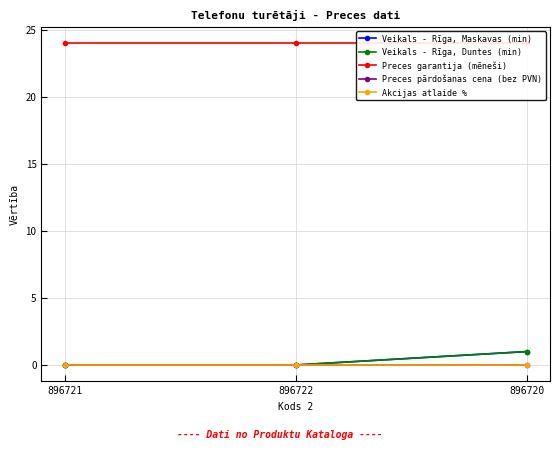

Reading right to left, extract all data points from this chart.

Veikals - Rīga, Maskavas (min): 896720=1	896722=0	896721=0
Veikals - Rīga, Duntes (min): 896720=1	896722=0	896721=0
Preces garantija (mēneši): 896720=24	896722=24	896721=24
Preces pārdošanas cena (bez PVN): 896720=0	896722=0	896721=0
Akcijas atlaide %: 896720=0	896722=0	896721=0